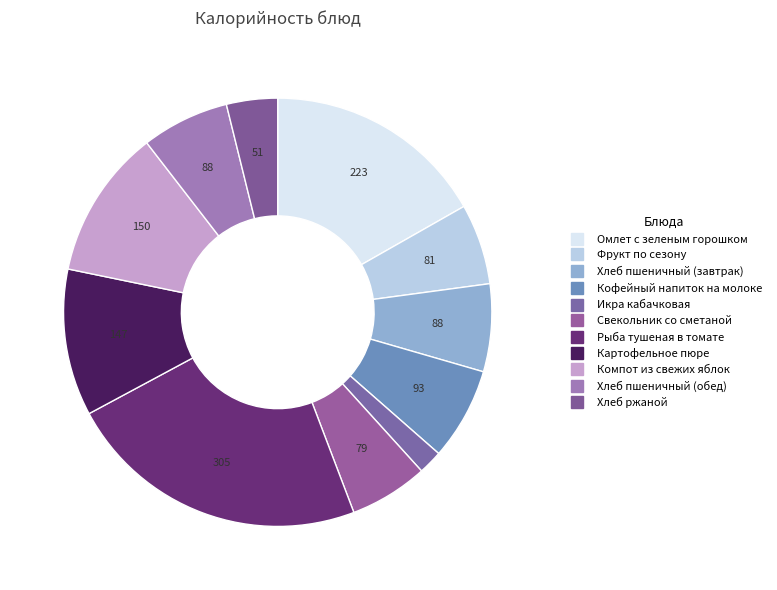

How many segments does this pie chart have?

11